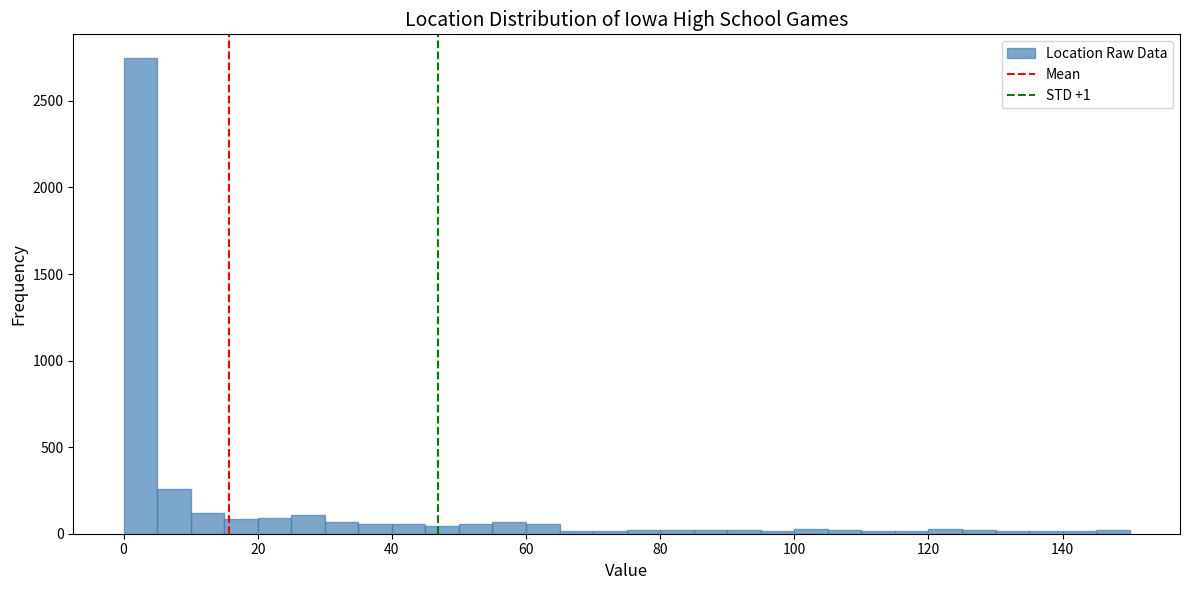

Read against the x-axis, roughly where is the centre of the tallest bar?

2